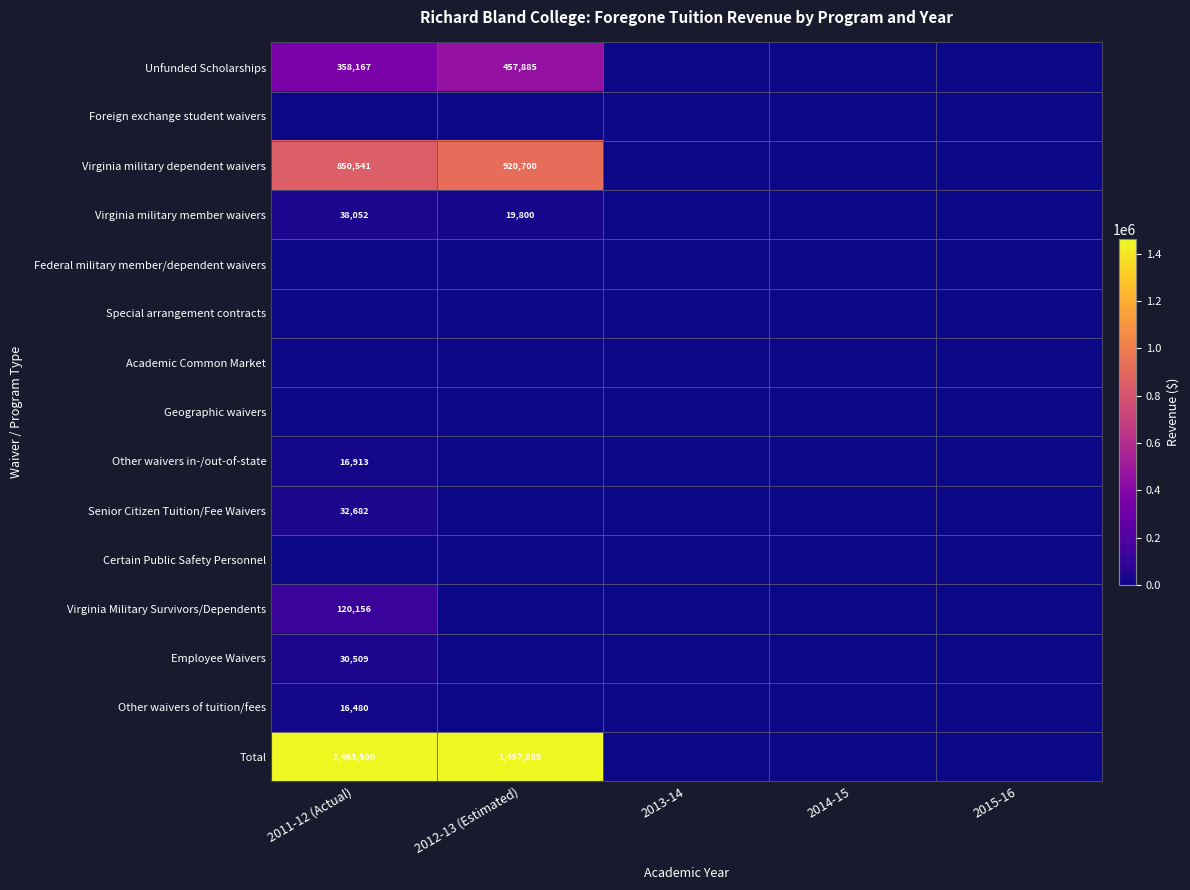

Between 2012-13 (Estimated) and 2015-16, which series saw the biggest shift?

Total